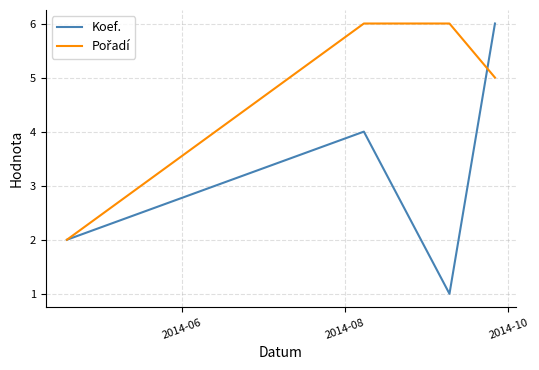

What is the greatest value displayed?

6